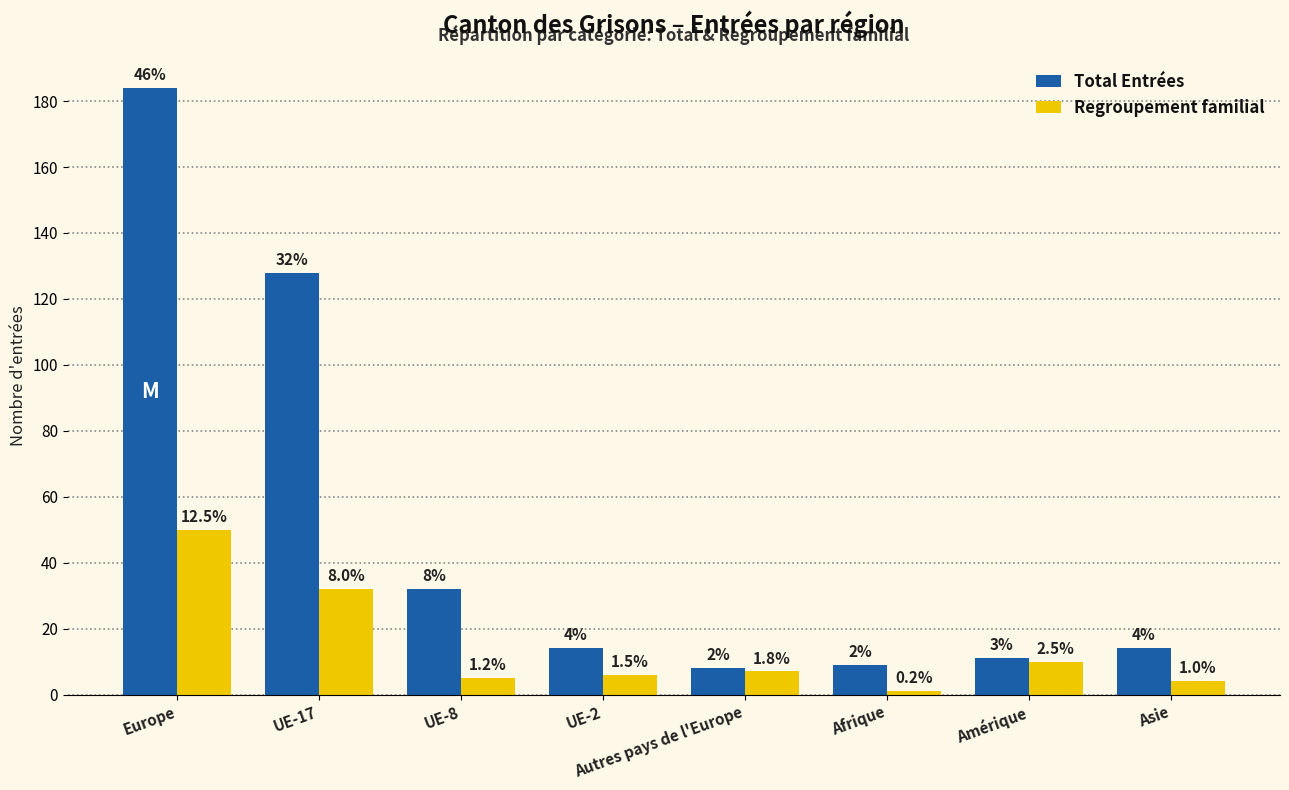

What are all the series names shown in the legend?

Total Entrées, Regroupement familial